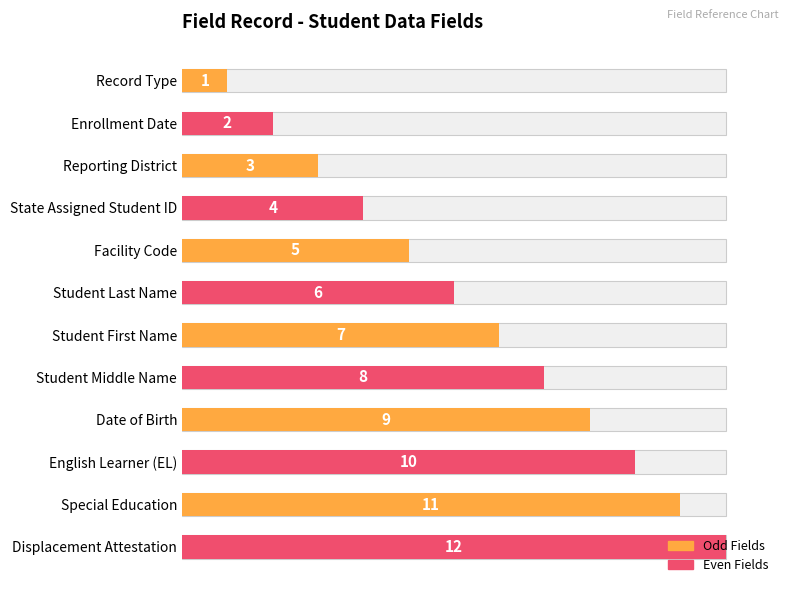

The chart shows a value of 10 at English Learner (EL). True or false?

True